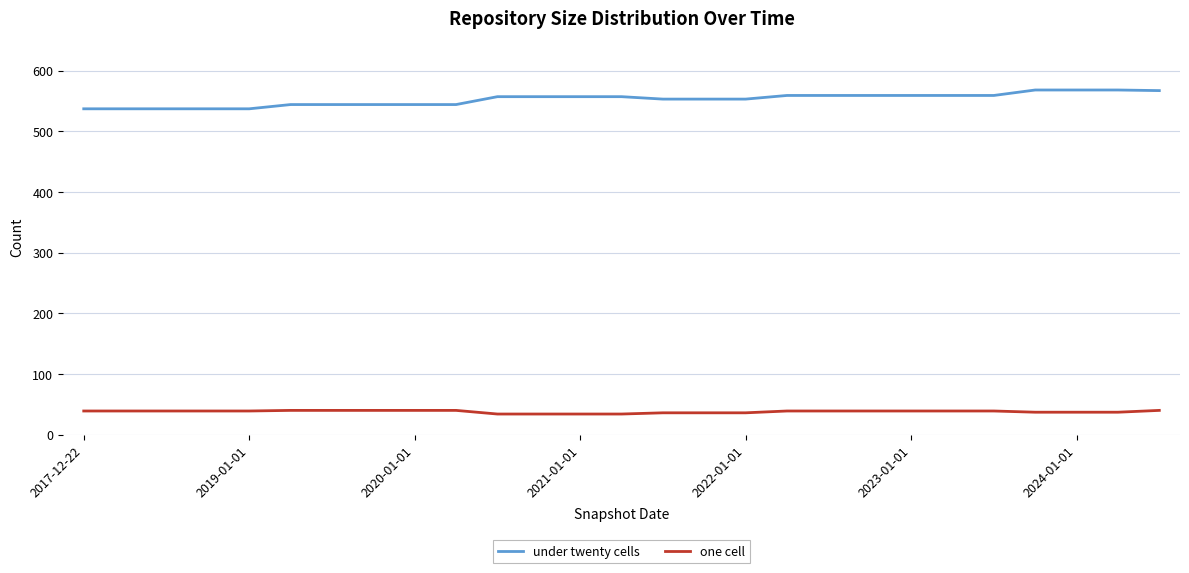

What is the difference between the maximum and minimum values in the under twenty cells series?

31